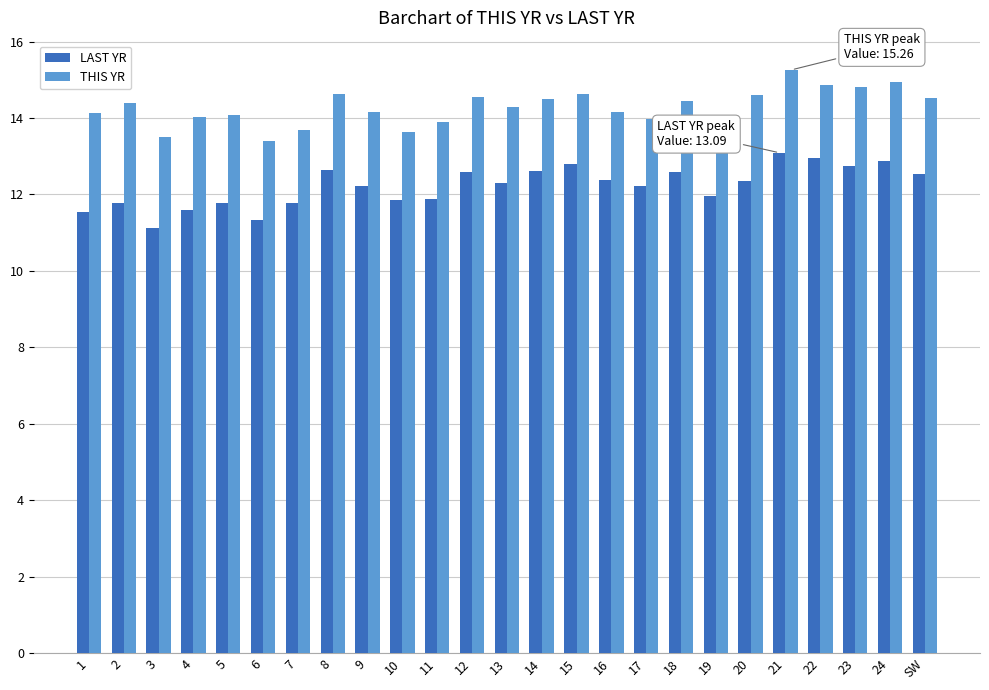

At which label does LAST YR first exceed 12?

8